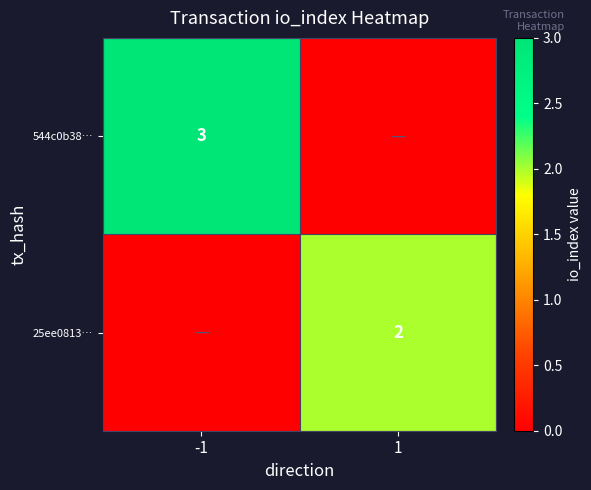

The value of 544c0b38… at -1 is 4. True or false?

False